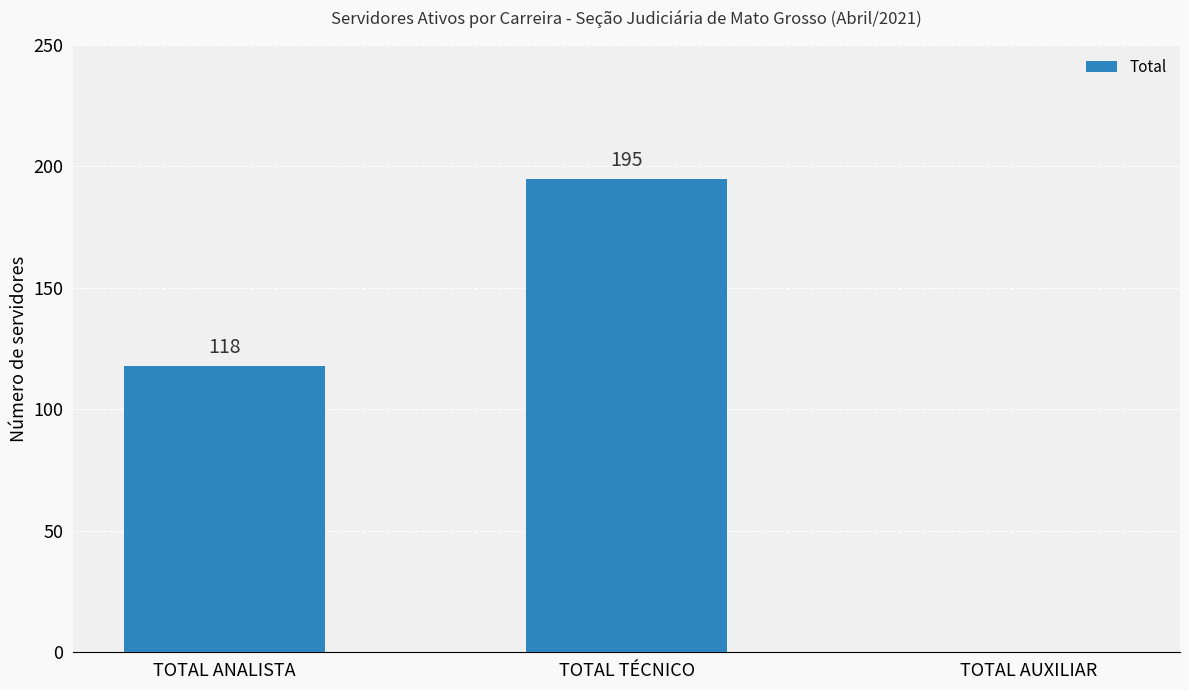

Which category has the highest value across all series?

TOTAL TÉCNICO